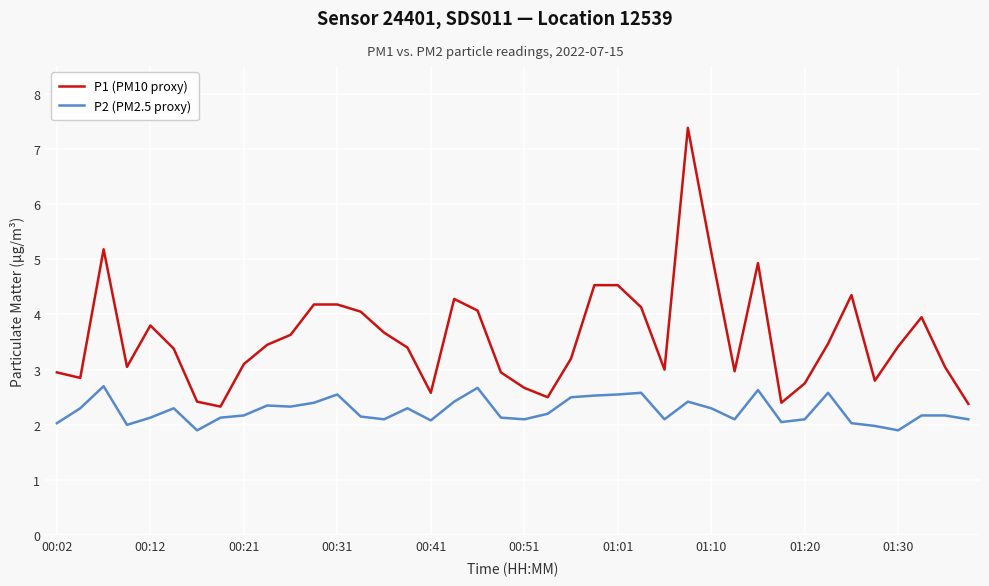

Rank the series by their average value, from highest to lowest.

P1 (PM10 proxy), P2 (PM2.5 proxy)